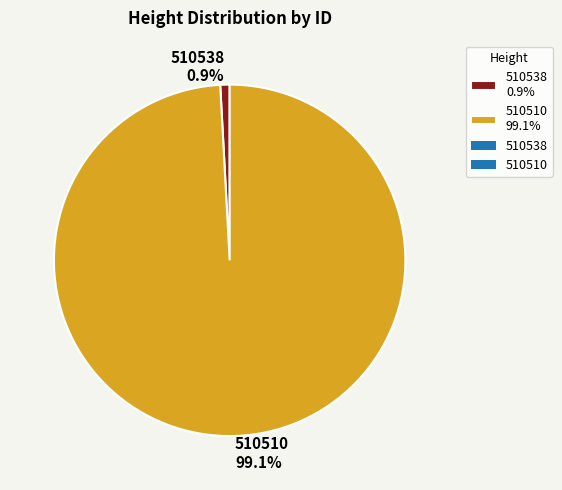

To the nearest percent, what portion does 510538 represent?

1%